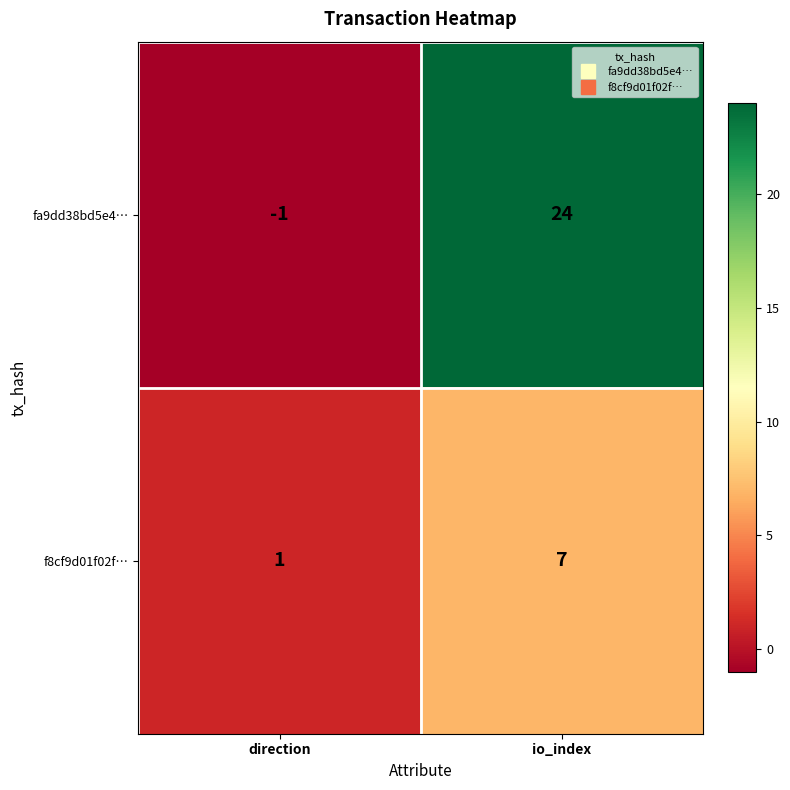

How many data points does each series have?

2